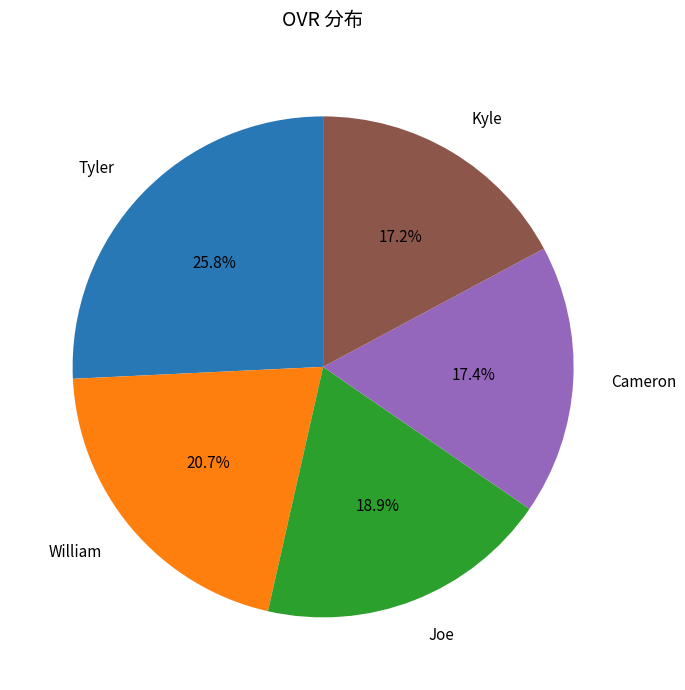

Which slice is the largest?

Tyler